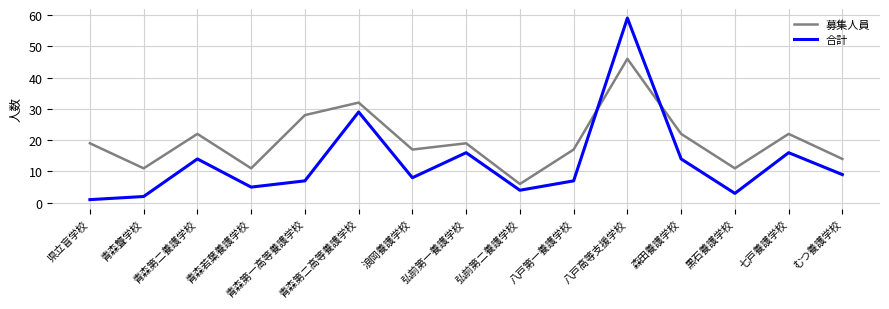

How many intersections are there between 合計 and 募集人員?

2